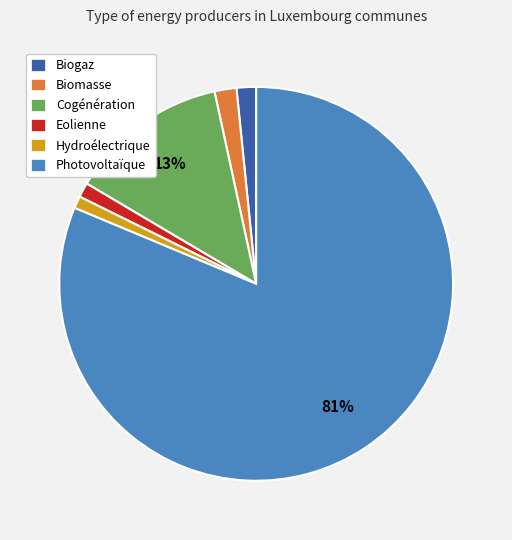

Is it true that Biomasse is 13% of the pie?

False